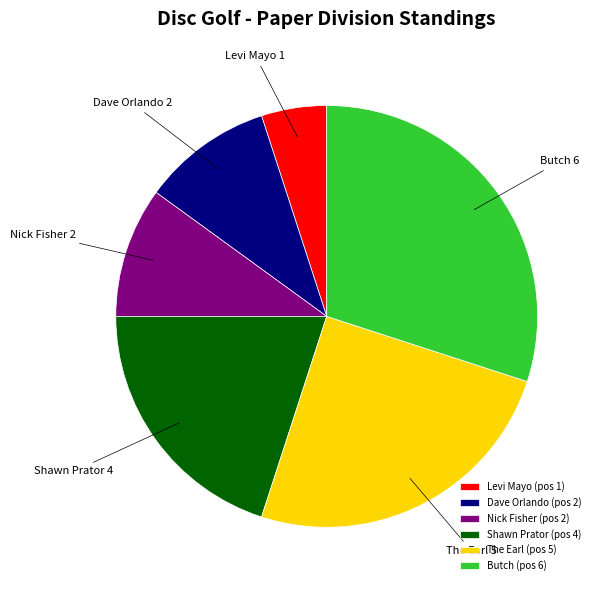

Is the sum of Shawn Prator and The Earl greater than half?

No